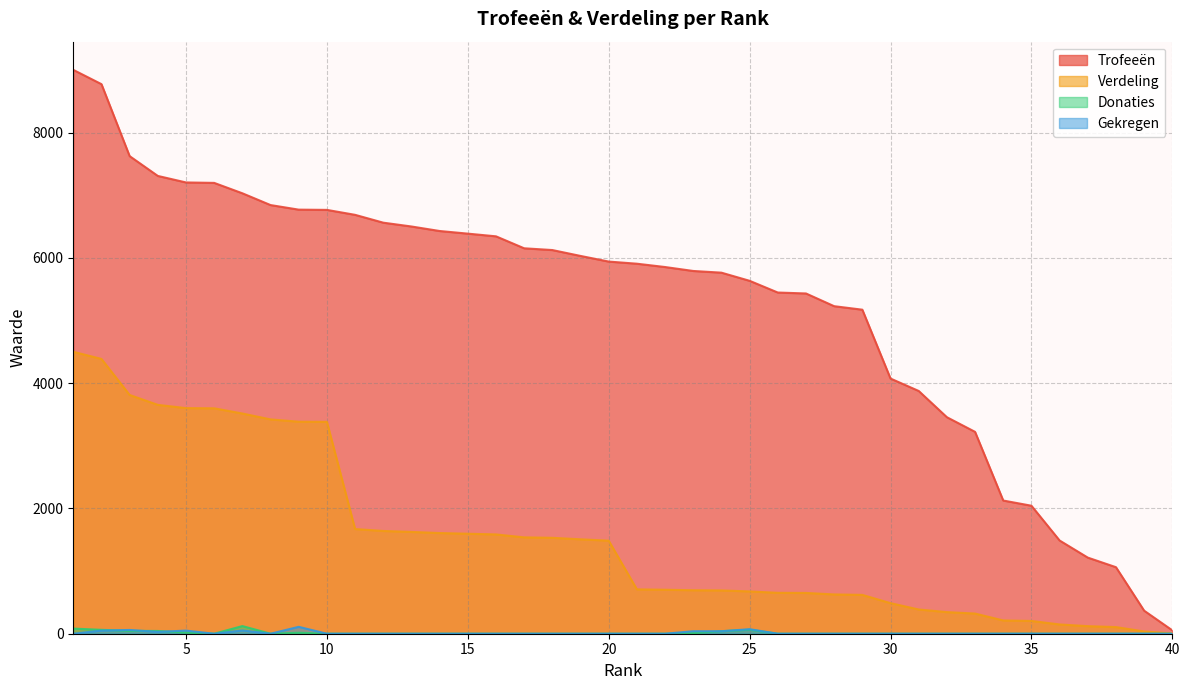

What is the total value across all series at 13?

8125